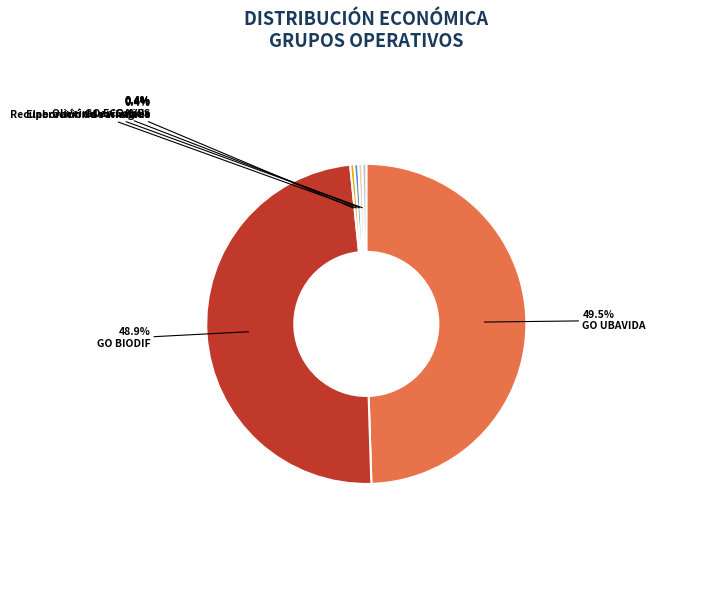

How many slices are in this pie chart?

6